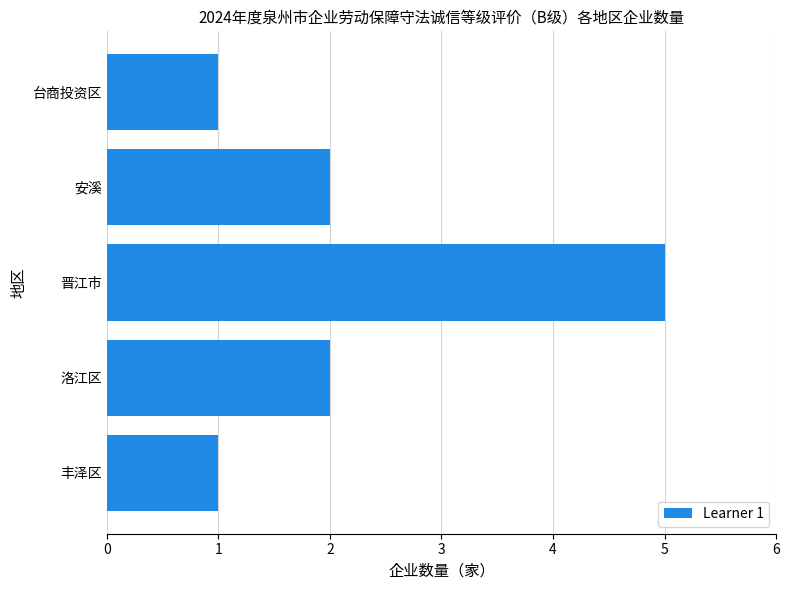

What is the maximum value shown in the chart?

5